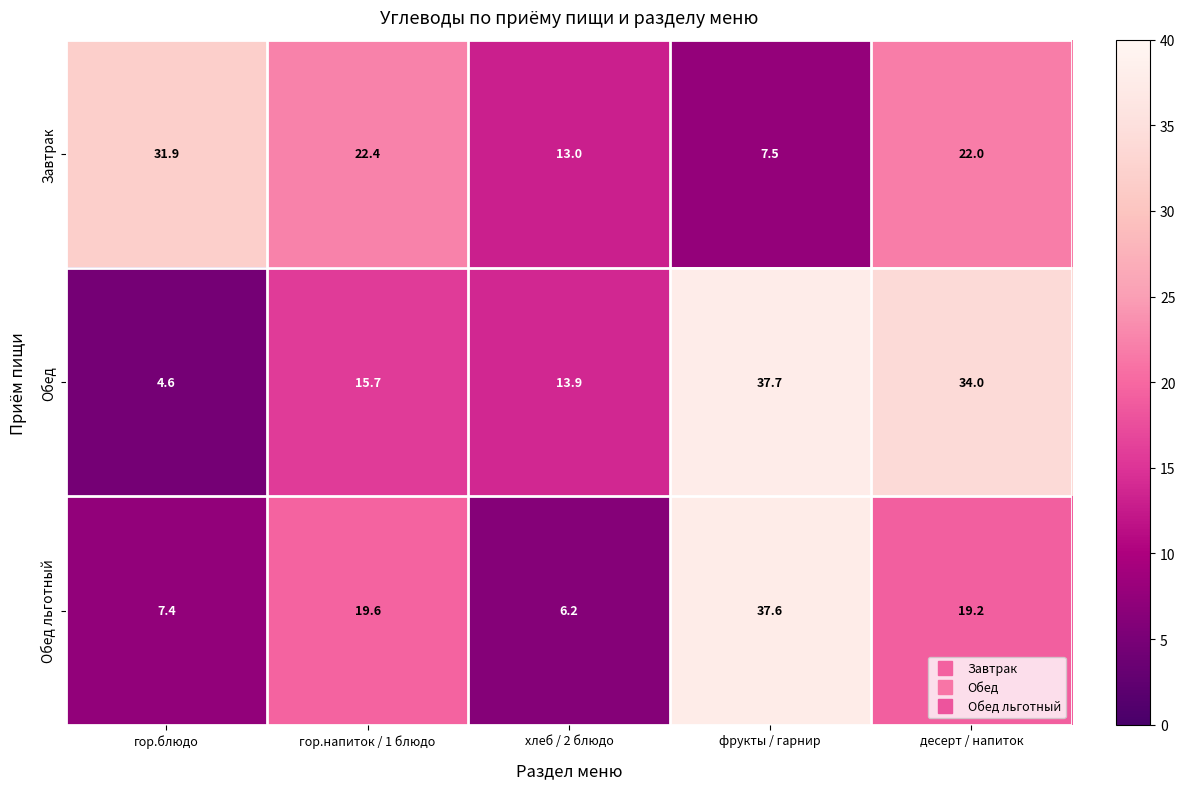

How many data points does each series have?

5